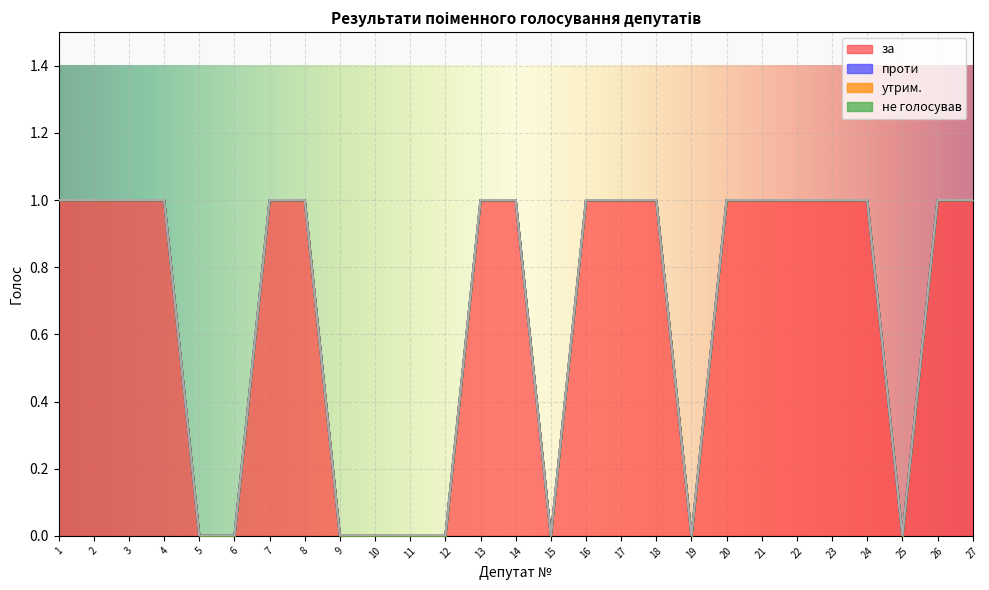

At which category does the chart reach its peak across all series?

1